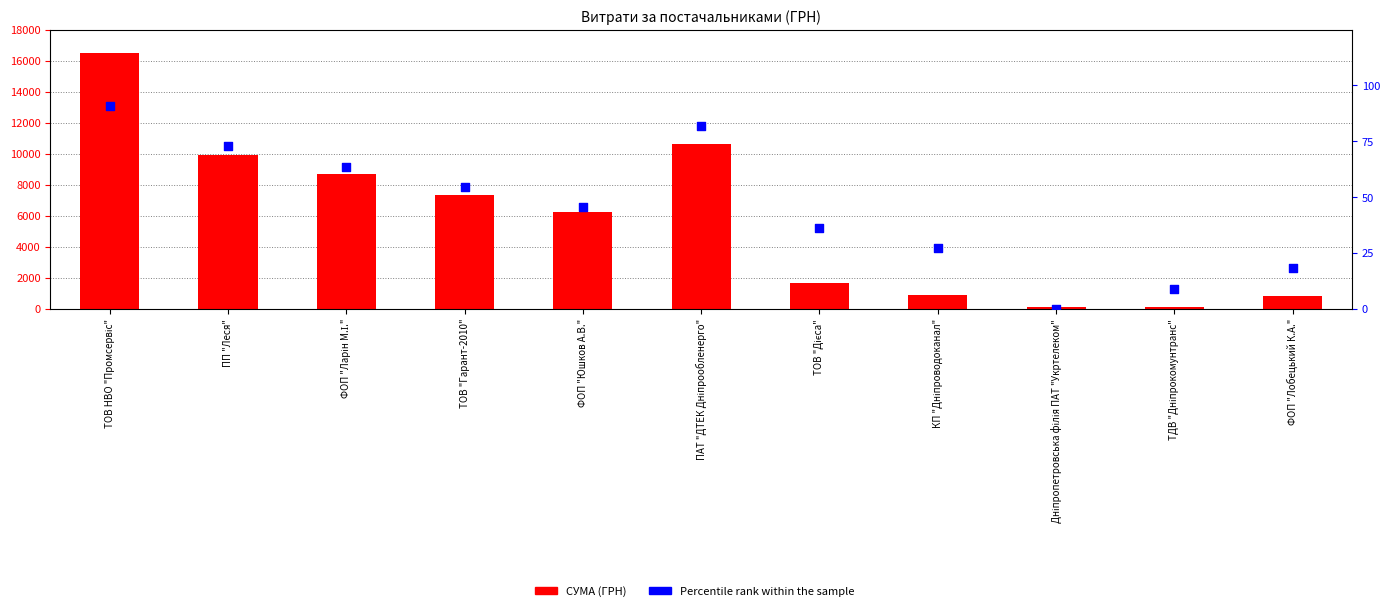

Which series contains the highest Y value?

СУМА (ГРН)